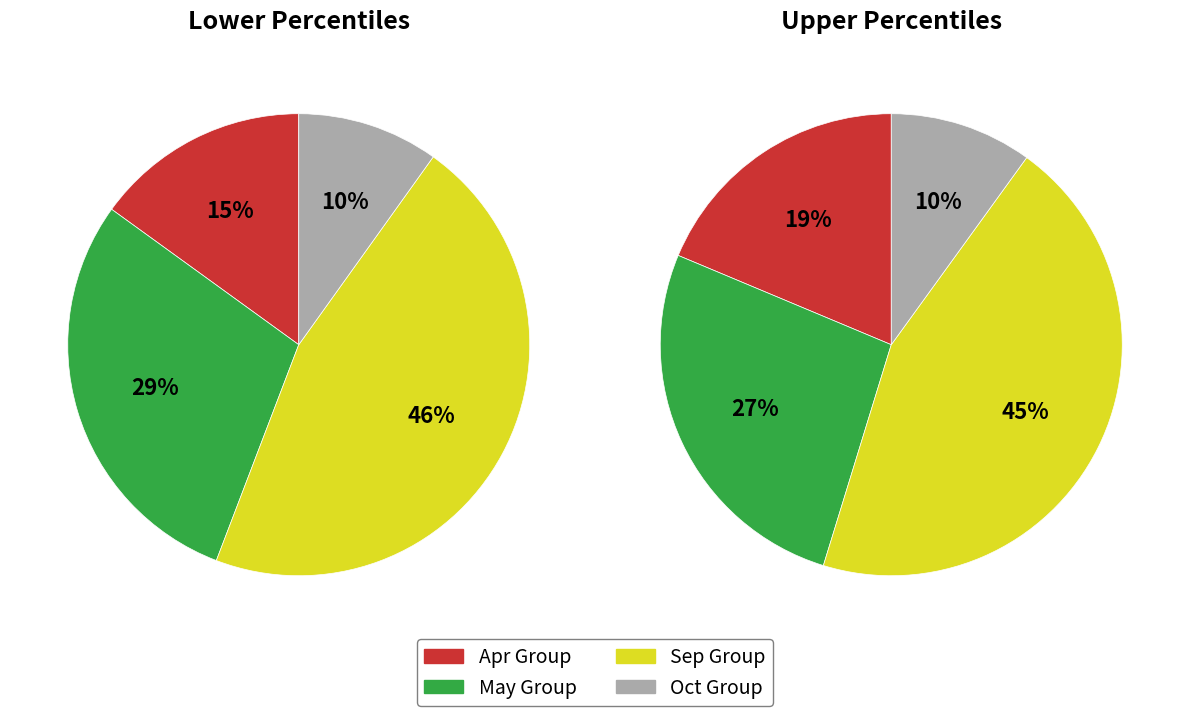

Rank the series at 6 from highest to lowest value.

sep_values, may_values, apr_values, oct_values